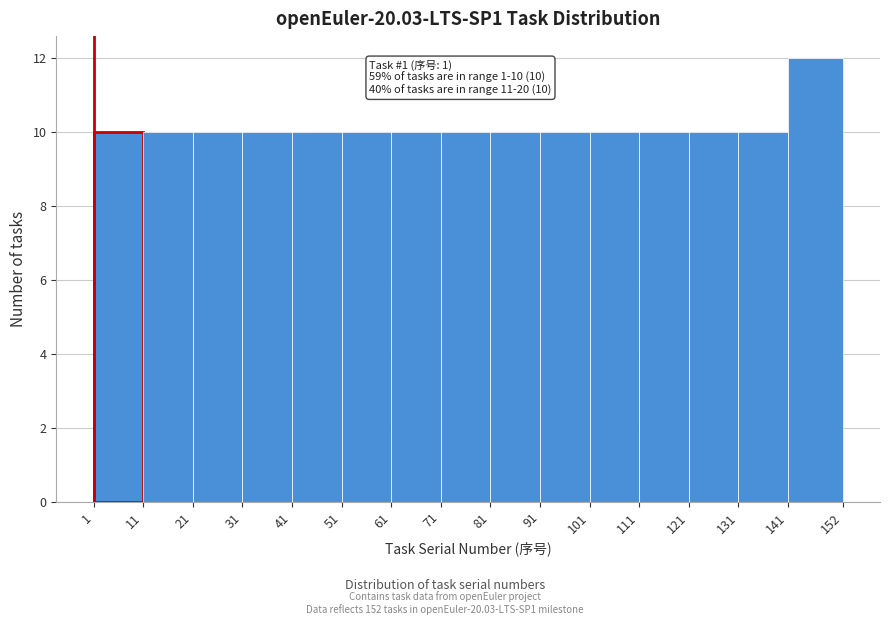

Which range on the x-axis has the tallest bar?

141 to 152